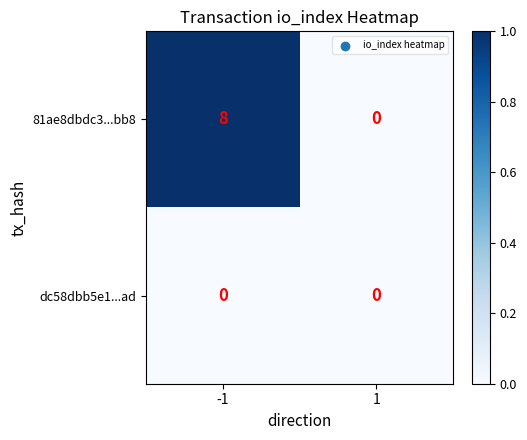

Count the number of categories in the chart.

2